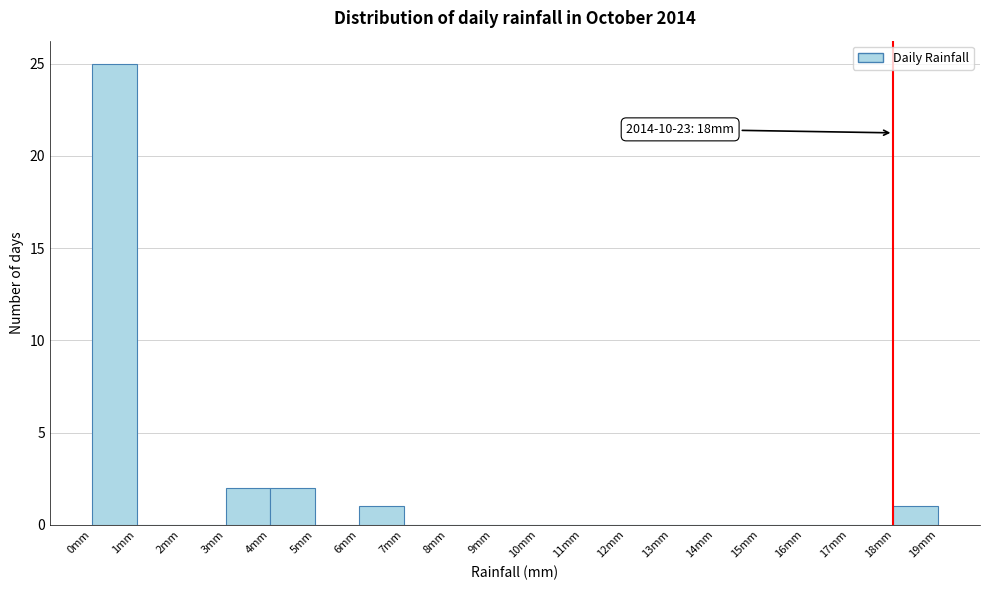

Over which range of the x-axis is the bar tallest?

0 to 1